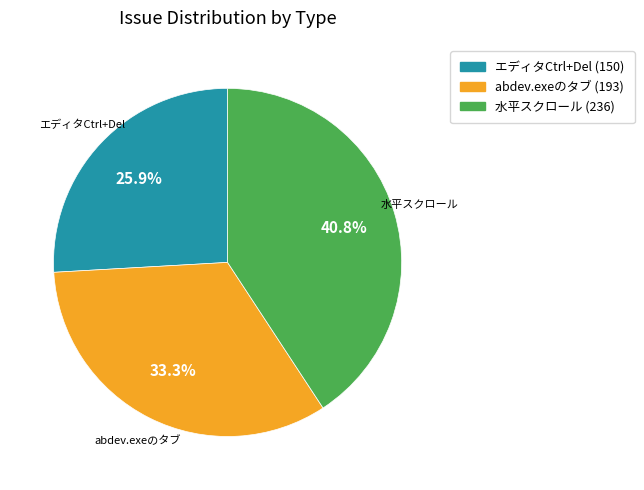

Is there a majority slice in this chart?

No